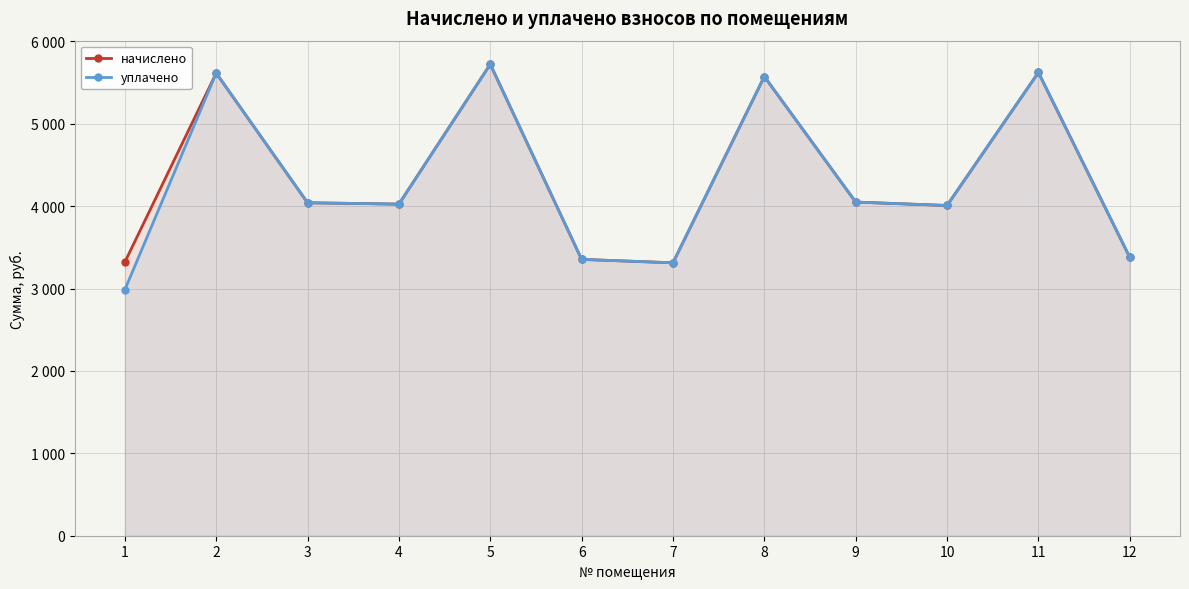

How many lines are shown in the chart?

2